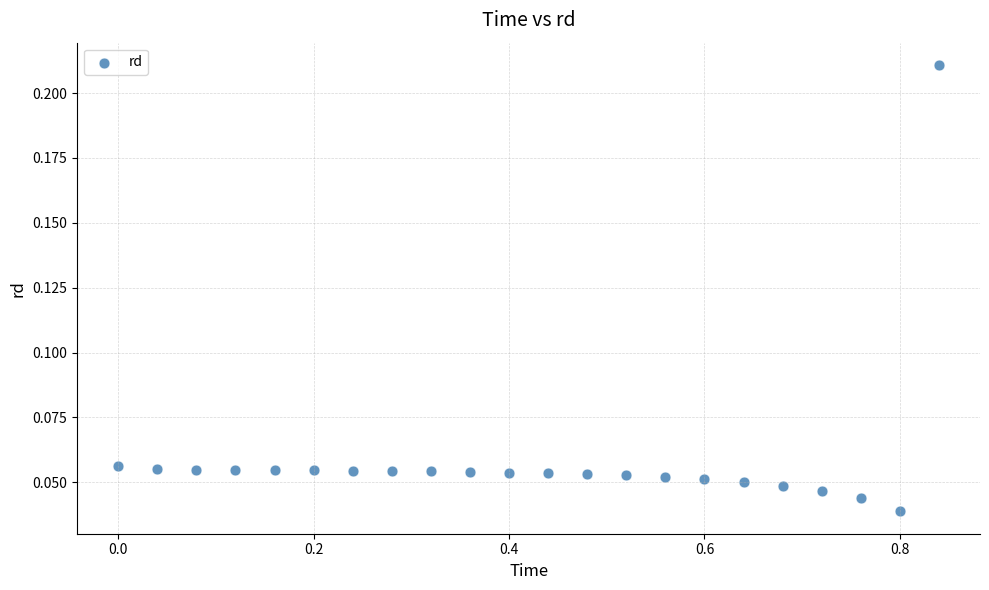

What is the range of X values (max minus min)?

0.8